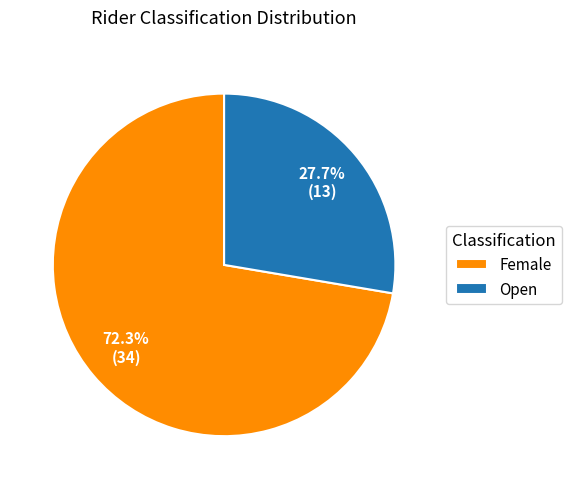

Combined, do Open and Female account for over 50%?

Yes